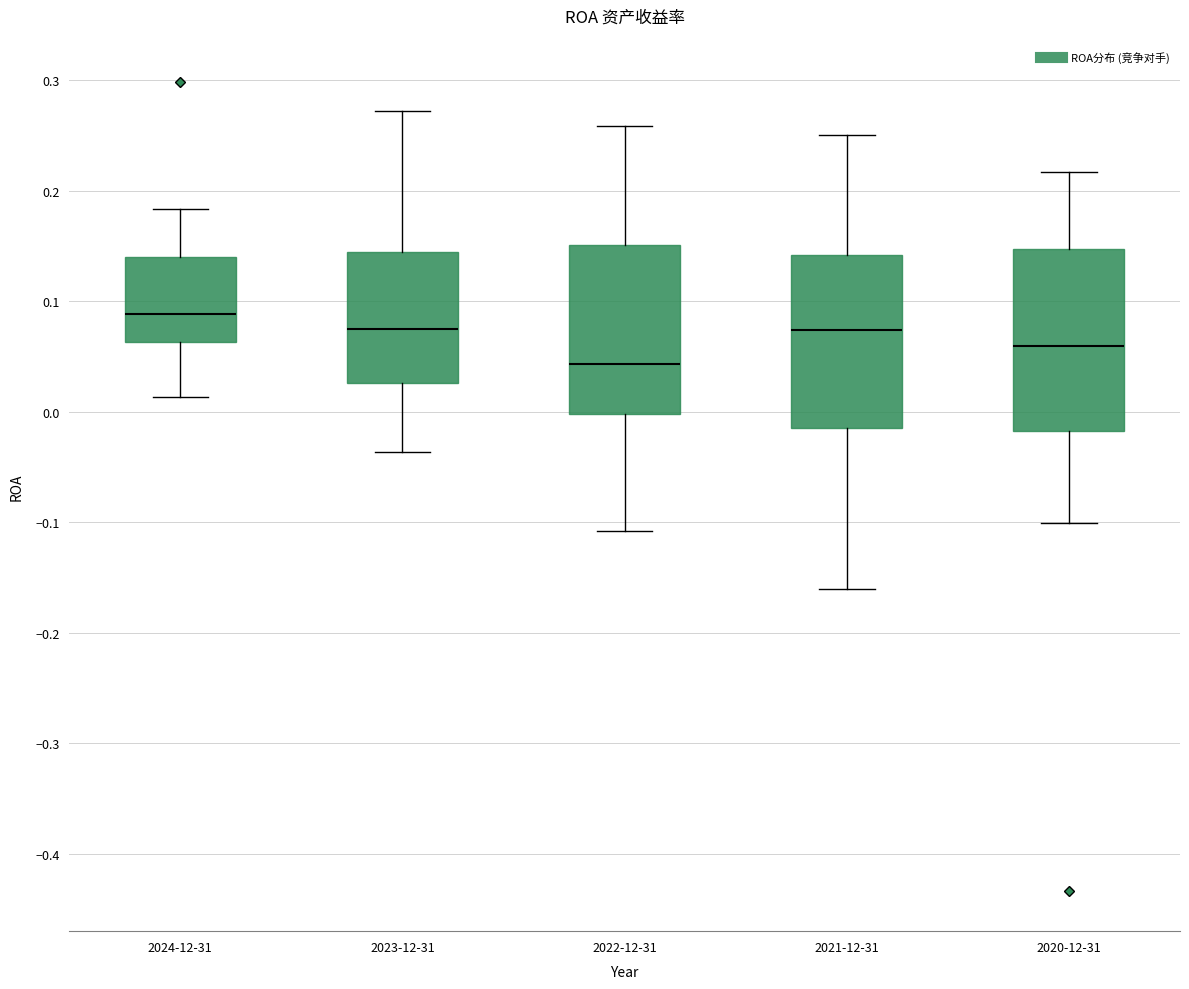

Where does the lower whisker of the box for 2023-12-31 end on the y-axis? The values are not printed on the chart, so give them approximately, as read against the axis.

-0.04